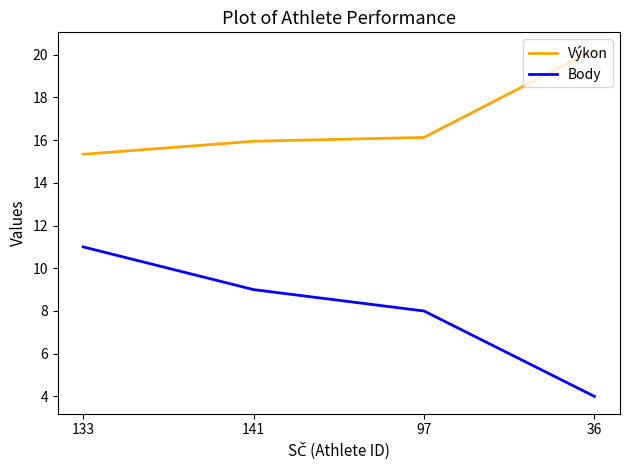

What is the difference between the second highest and second lowest values in the Výkon series?

0.2